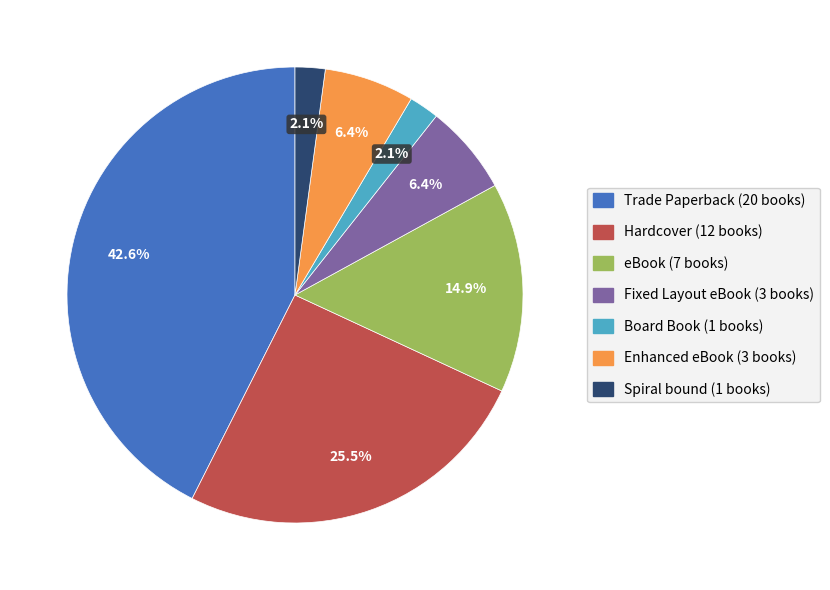

Is the sum of Spiral bound and Enhanced eBook greater than half?

No